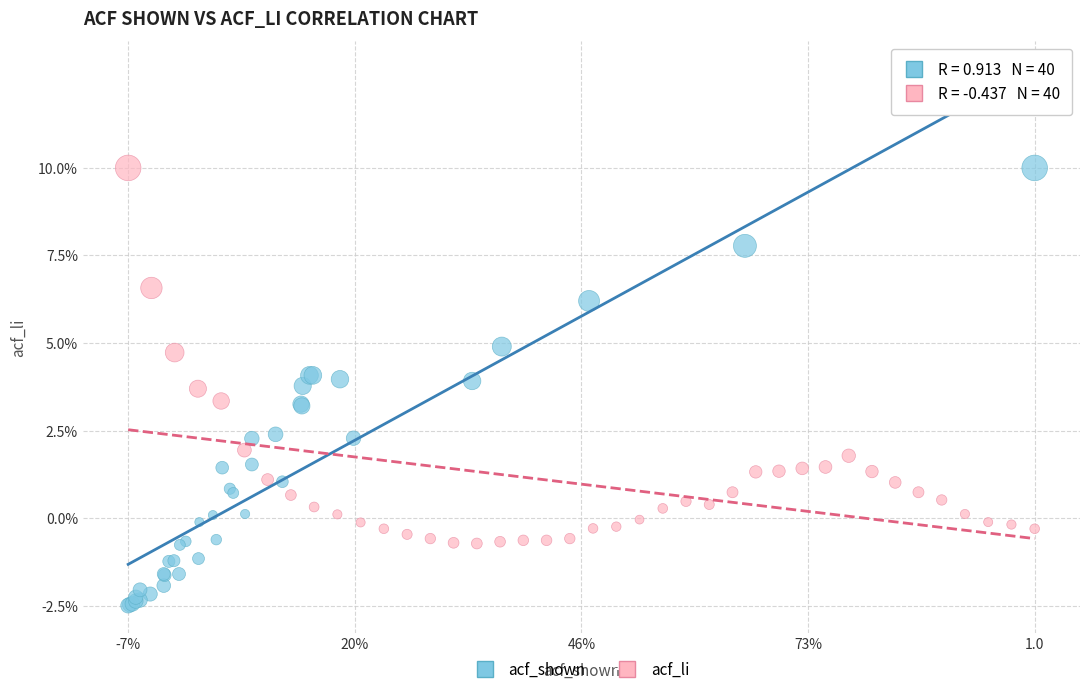

Which series has the largest Y range (max minus min)?

acf_shown